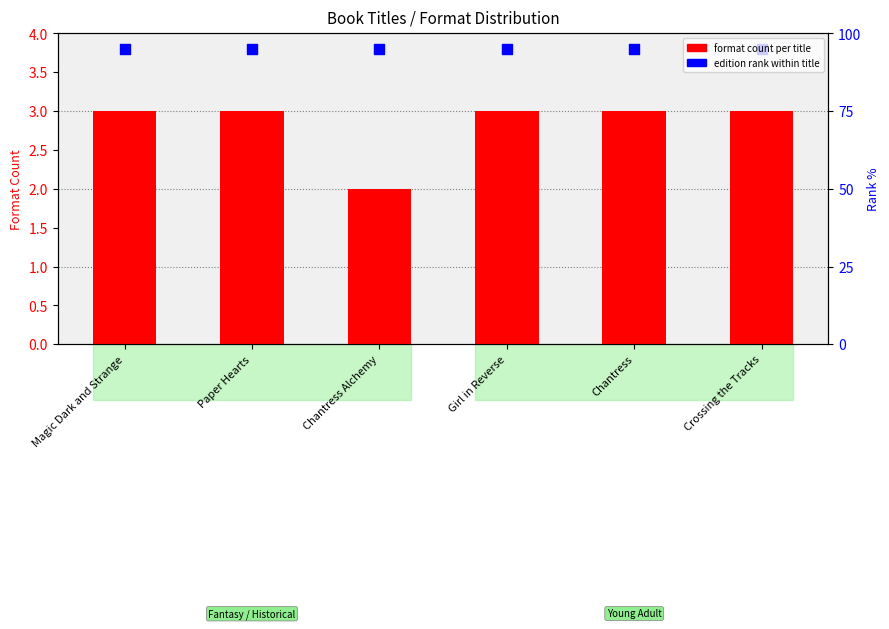

Is the value of format count at Chantress greater than the value of edition rank within title at Chantress?

No